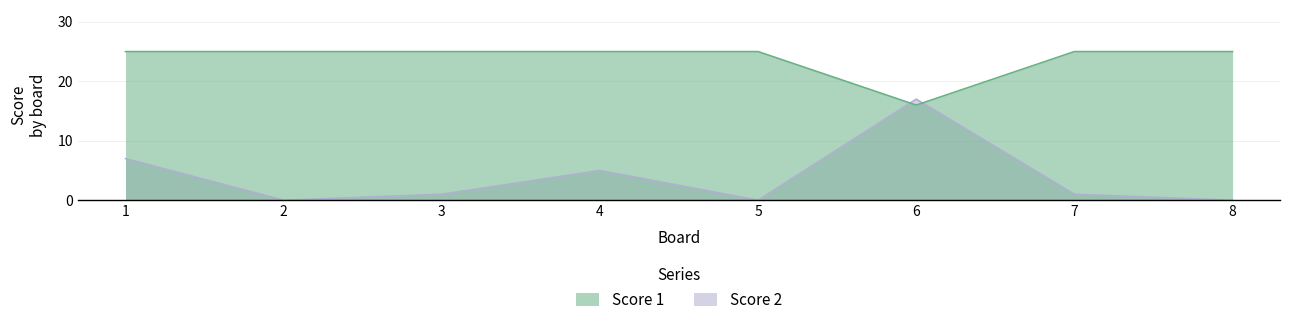

The value of Score 2 at 3 is 1. True or false?

True